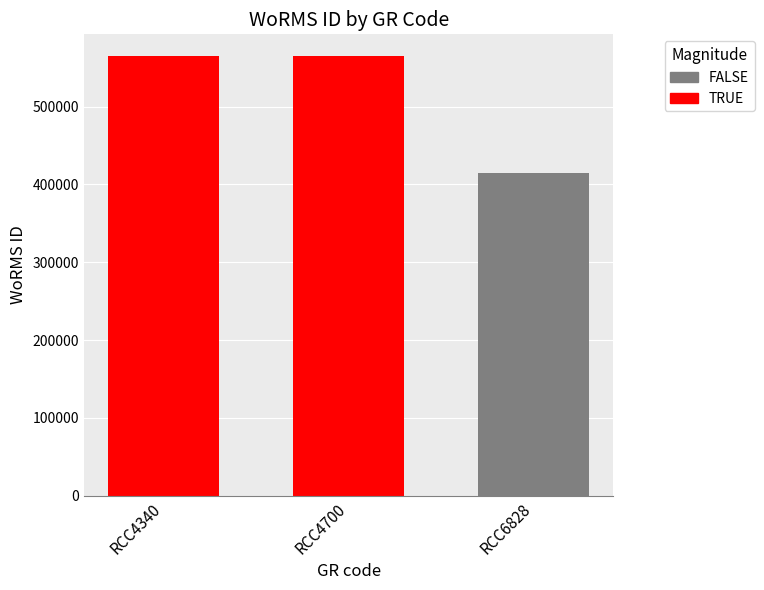

The value at RCC6828 is 415091. True or false?

True